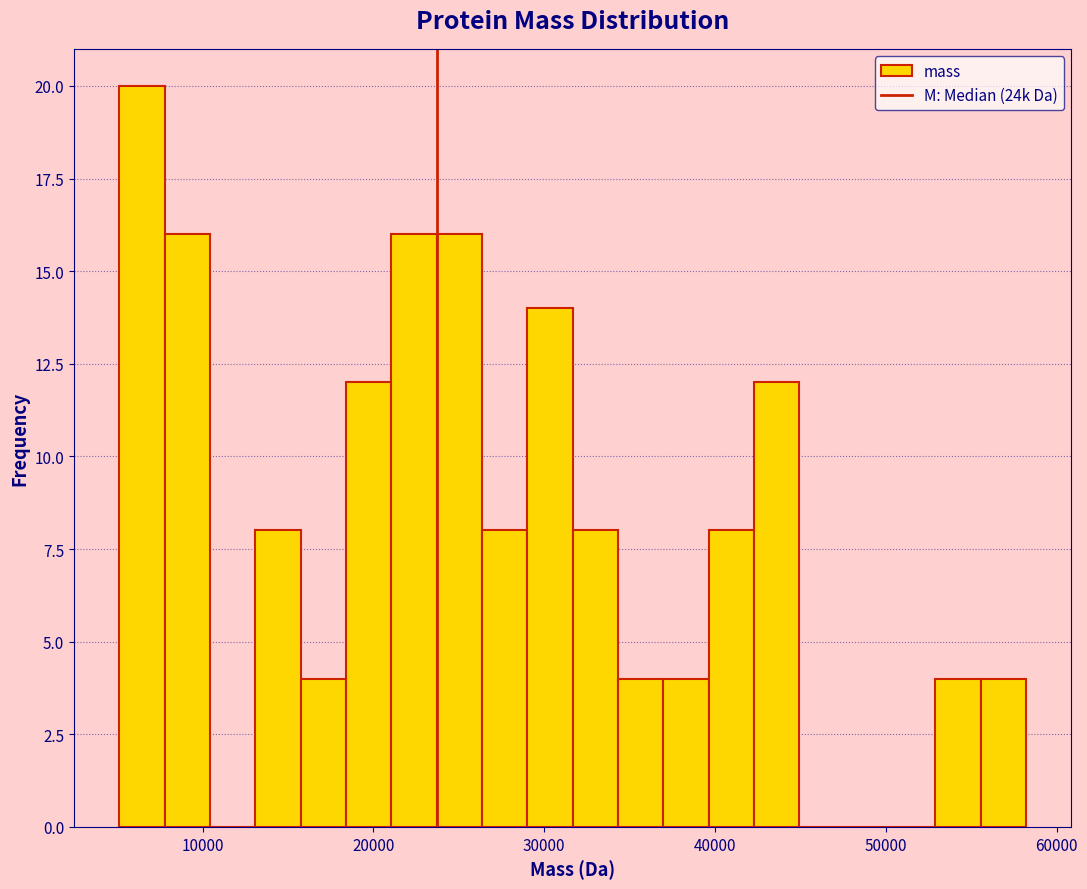

Around what value on the x-axis is the tallest bar? Give the approximate position of its centre, as read against the axis.

6000